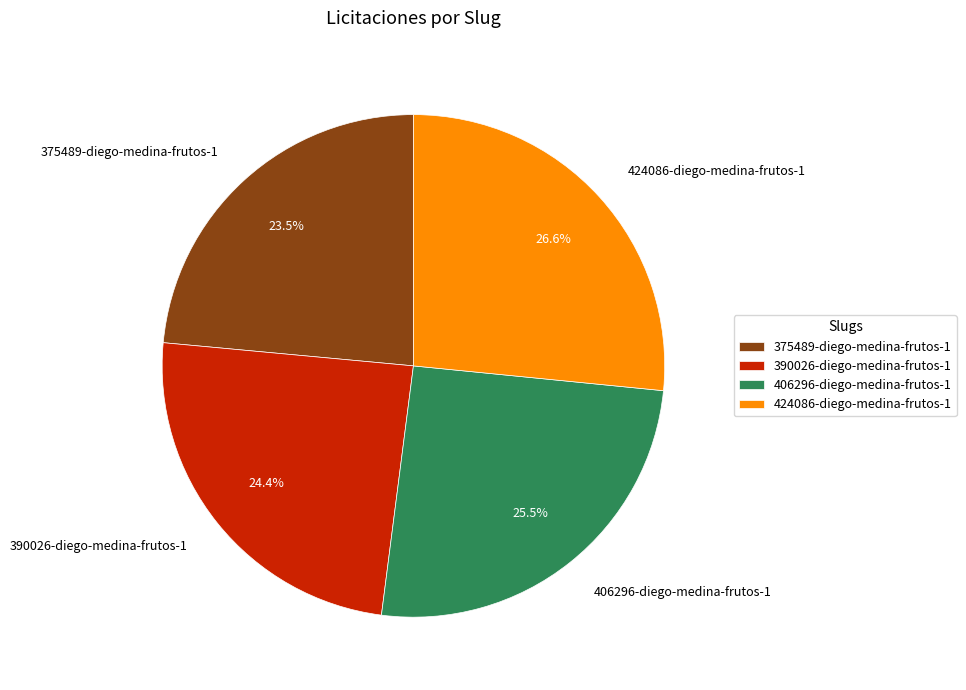

How many slices are in this pie chart?

4